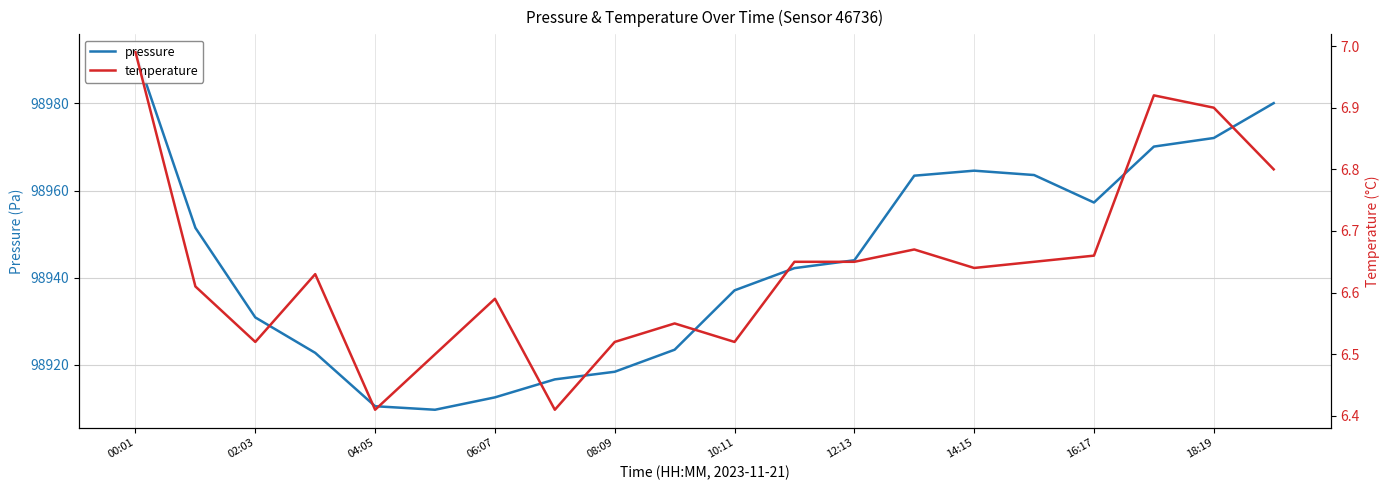

What are all the series names shown in the legend?

pressure, temperature